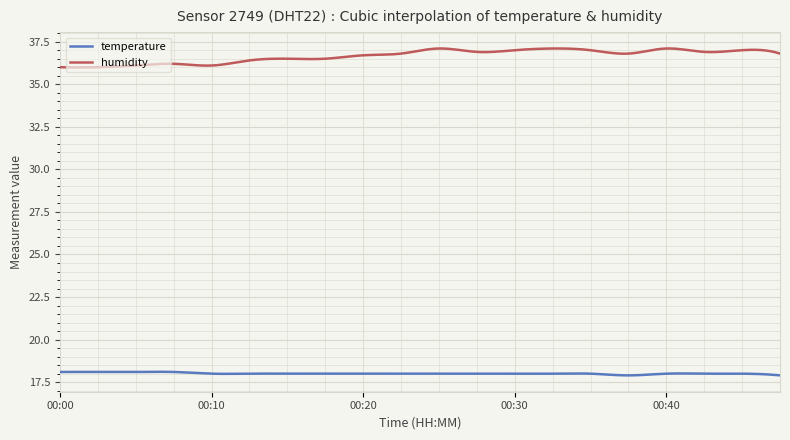

List the series in order of their overall mean, lowest first.

temperature, humidity